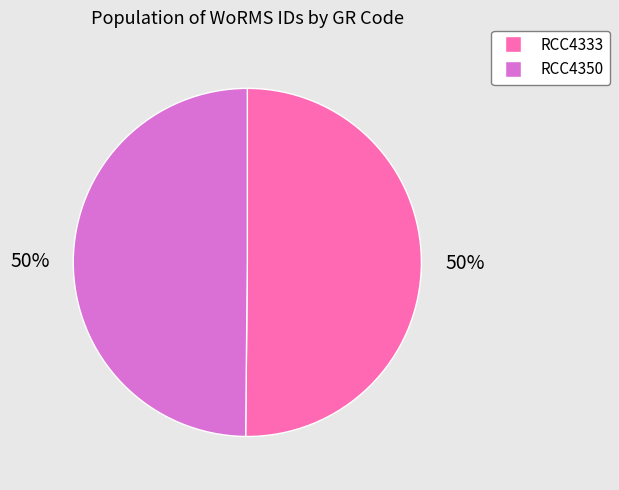

What is the ratio of the value at RCC4350 to the value at RCC4333?

1.0